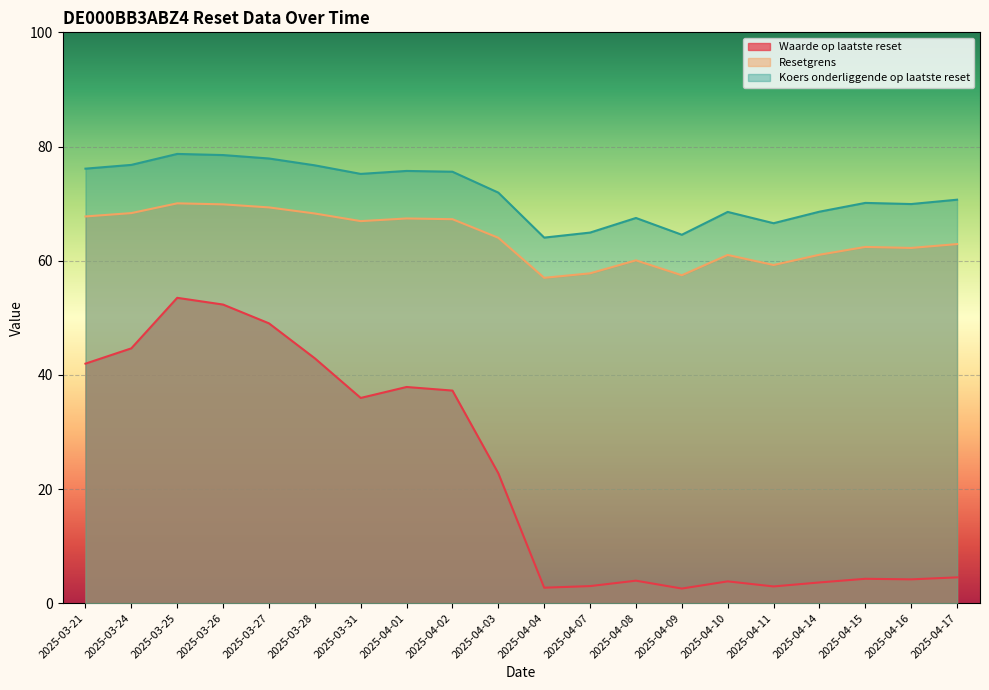

What is the difference between the maximum and minimum values in the Waarde op laatste reset series?

50.9